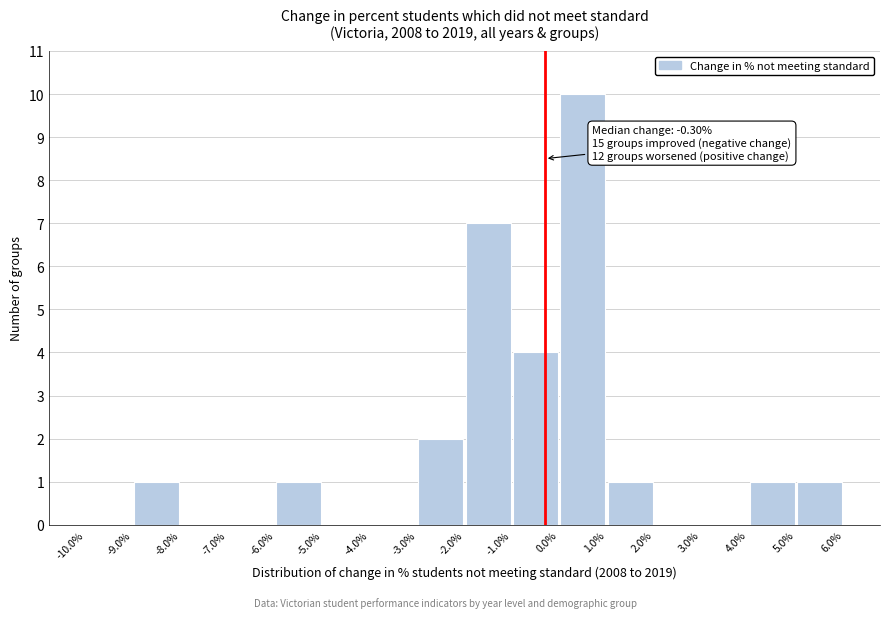

Over which range of the x-axis is the bar tallest?

0.0% to 1.0%